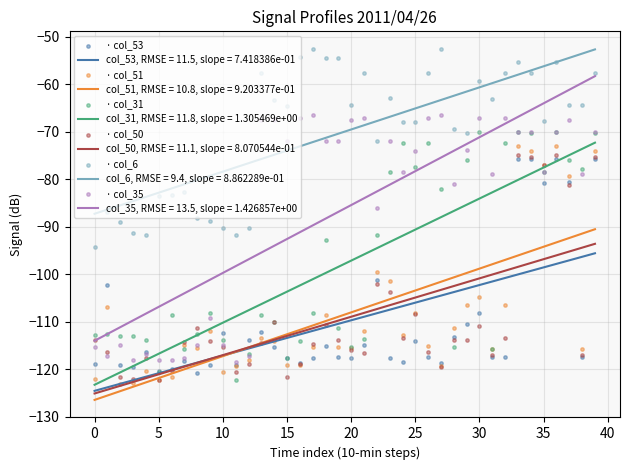

Which series has the largest total across all categories?

· col_6